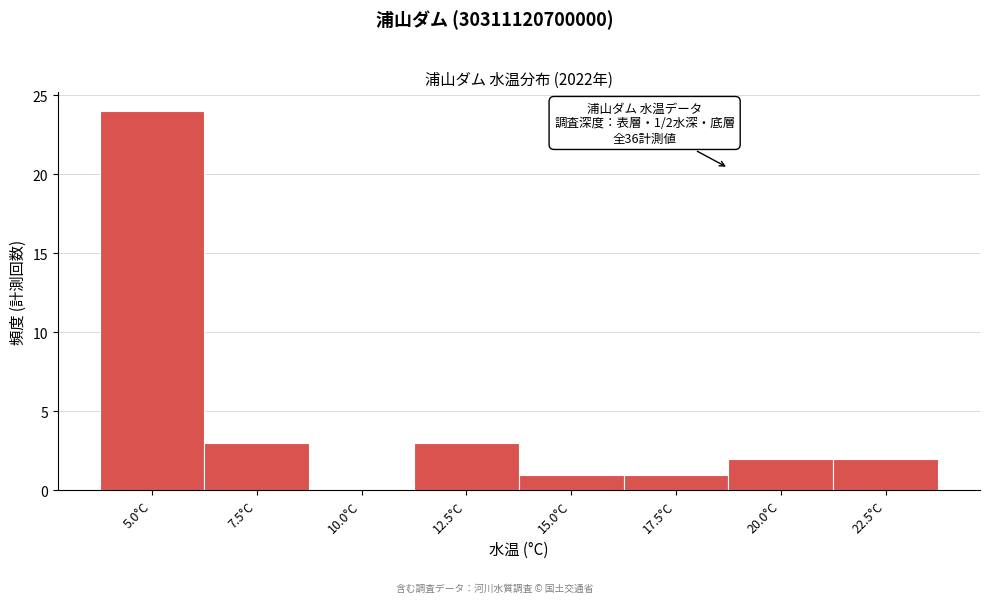

Reading left to right, list all the values displayed in this chart.

5.0°C=24	7.5°C=3	10.0°C=0	12.5°C=3	15.0°C=1	17.5°C=1	20.0°C=2	22.5°C=2